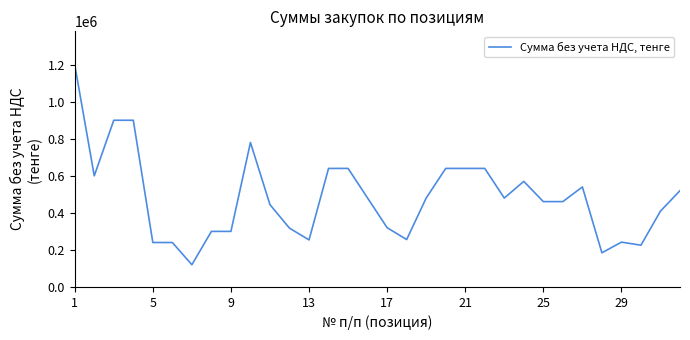

How many values are below 480000?

16